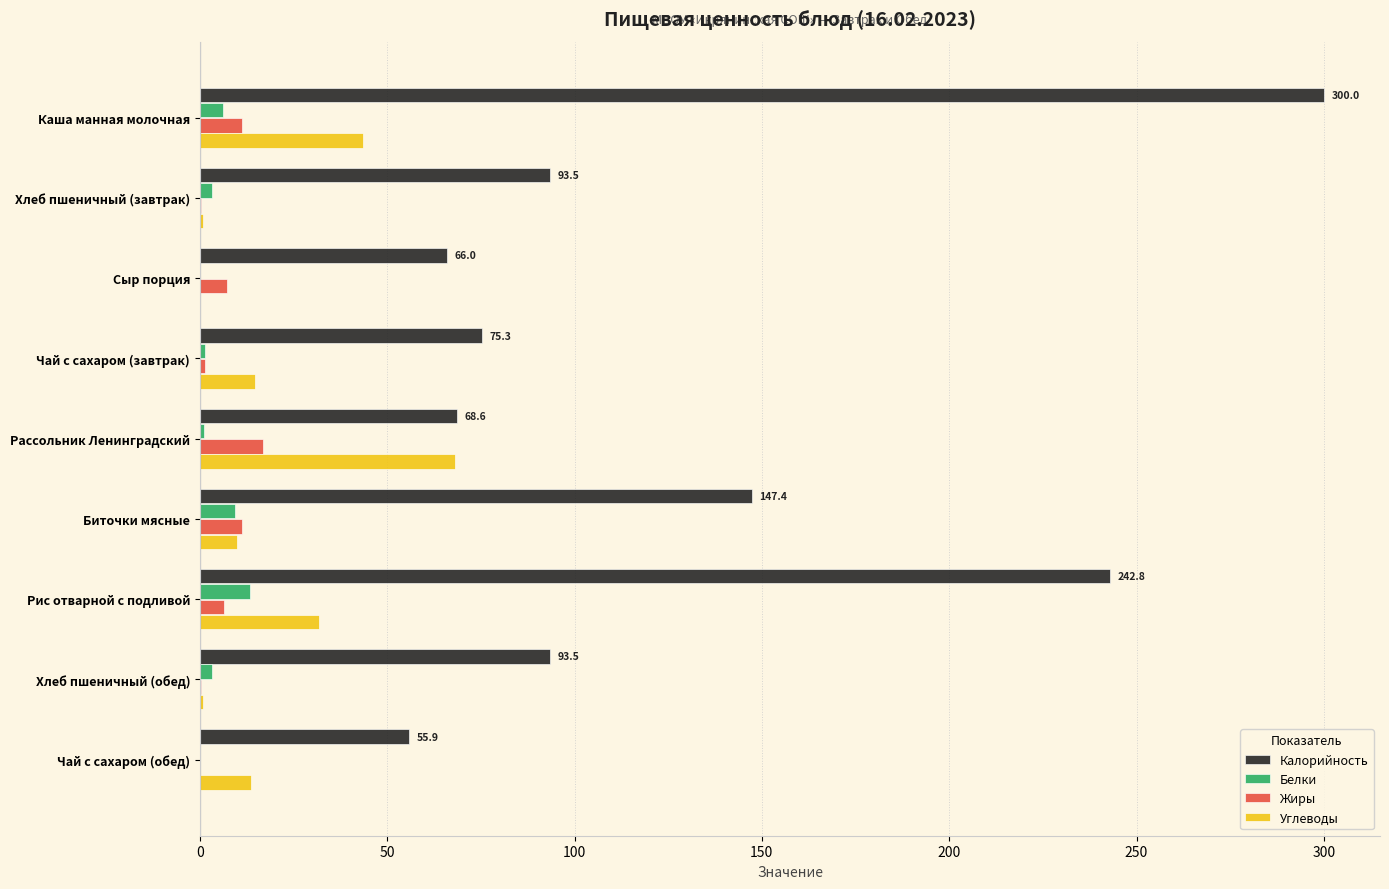

The value of Углеводы at Чай с сахаром (обед) is 13.7. True or false?

True